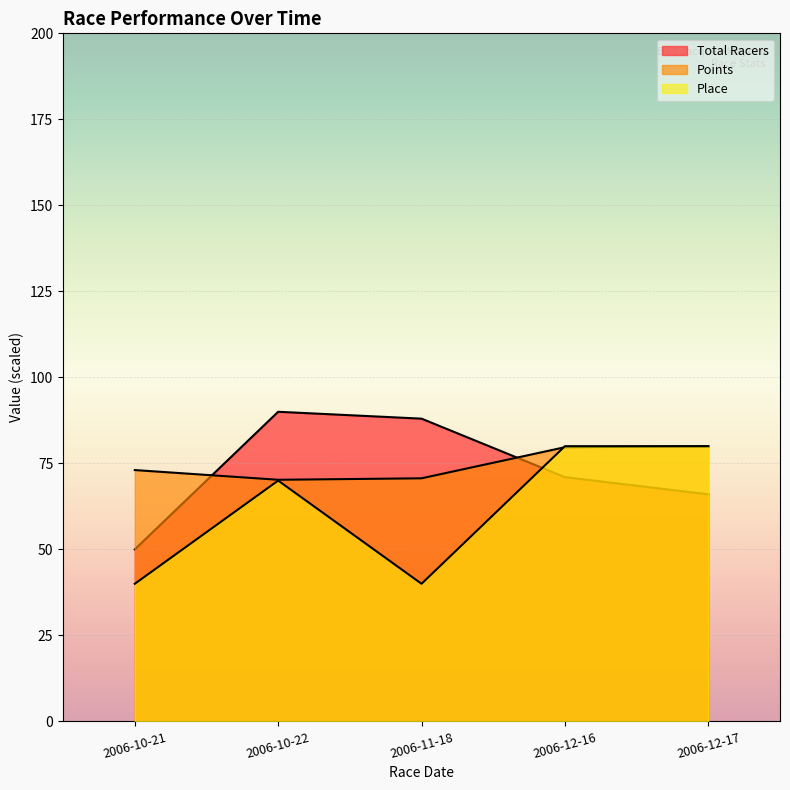

How many series are shown in this chart?

3